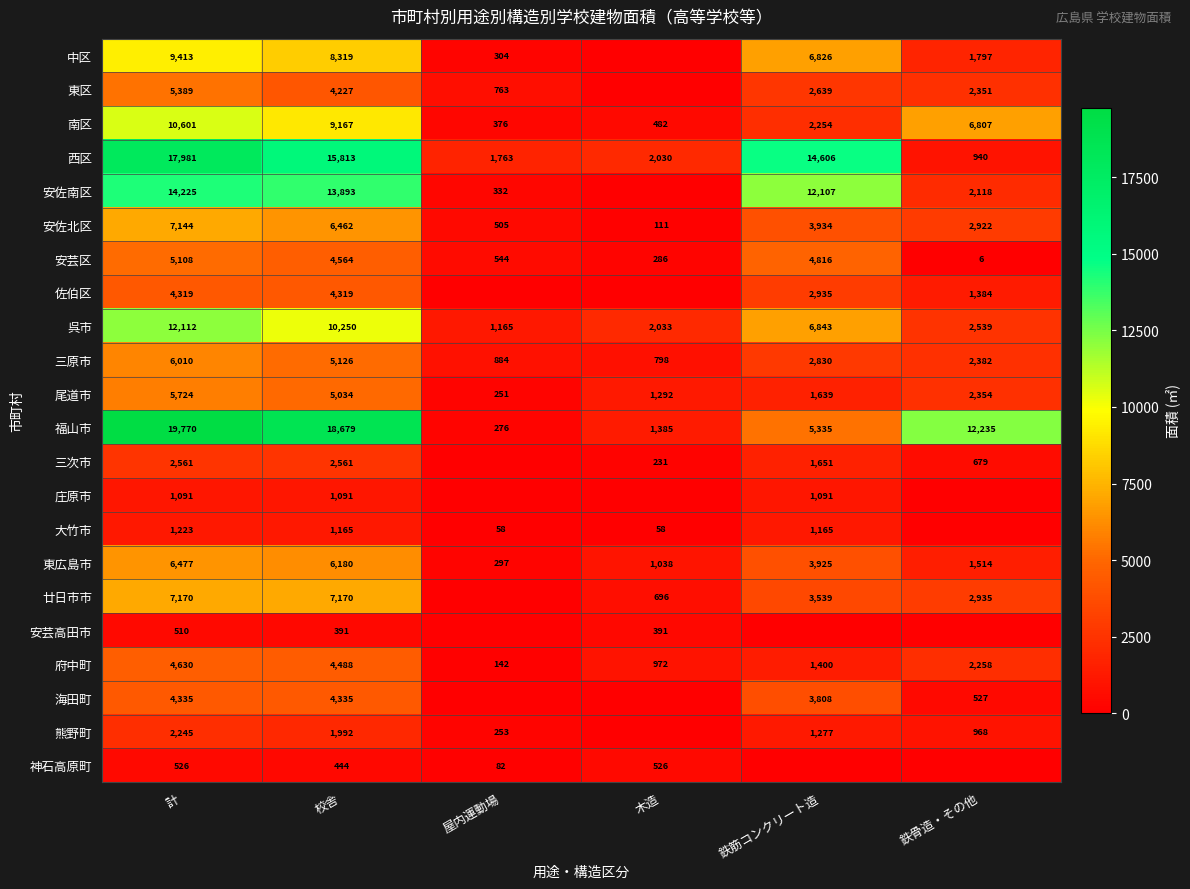

At which label does 福山市 reach its peak?

計